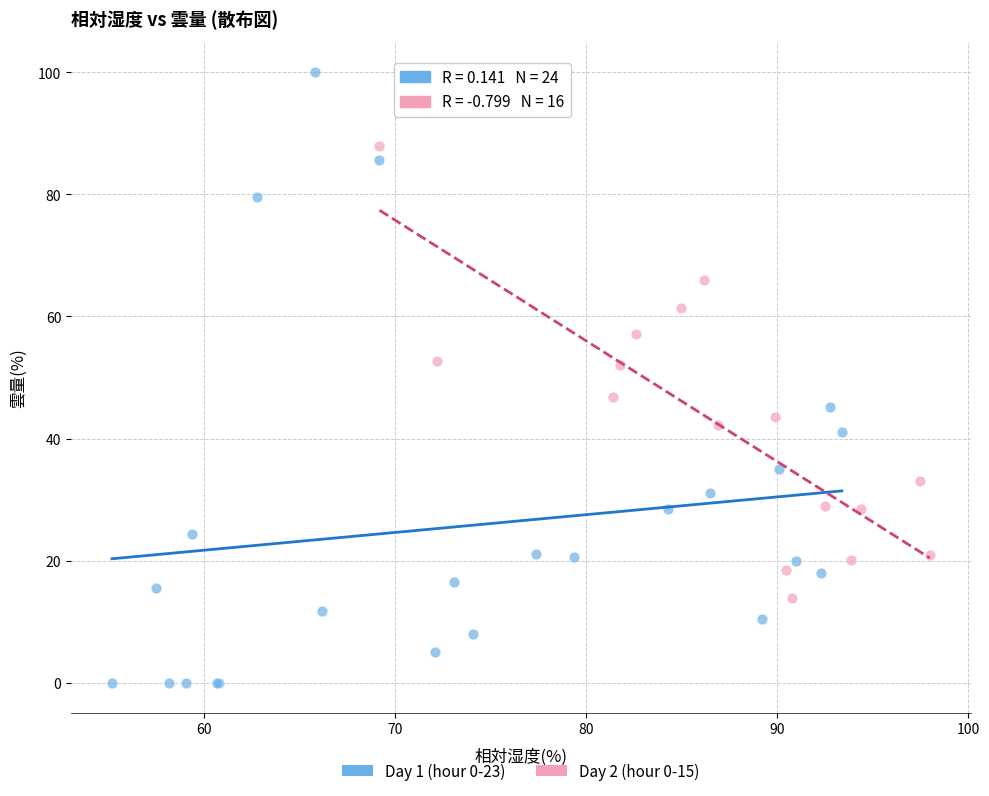

Which series has the largest Y range (max minus min)?

Day 1 (hour 0-23)